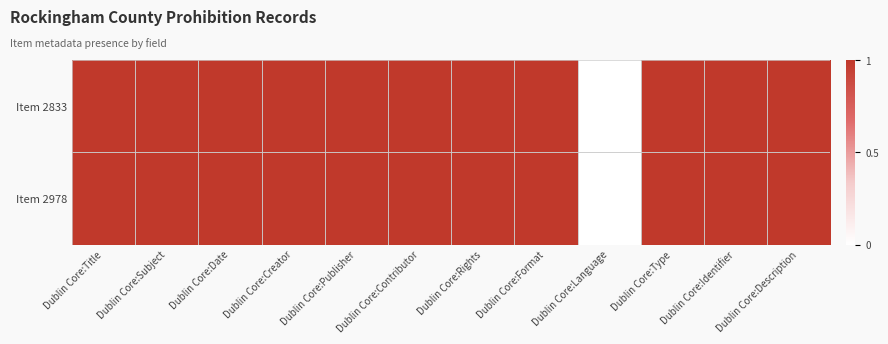

Reading right to left, what are all the values shown in this chart?

Item 2833: Dublin Core:Description=1	Dublin Core:Identifier=1	Dublin Core:Type=1	Dublin Core:Language=0	Dublin Core:Format=1	Dublin Core:Rights=1	Dublin Core:Contributor=1	Dublin Core:Publisher=1	Dublin Core:Creator=1	Dublin Core:Date=1	Dublin Core:Subject=1	Dublin Core:Title=1
Item 2978: Dublin Core:Description=1	Dublin Core:Identifier=1	Dublin Core:Type=1	Dublin Core:Language=0	Dublin Core:Format=1	Dublin Core:Rights=1	Dublin Core:Contributor=1	Dublin Core:Publisher=1	Dublin Core:Creator=1	Dublin Core:Date=1	Dublin Core:Subject=1	Dublin Core:Title=1